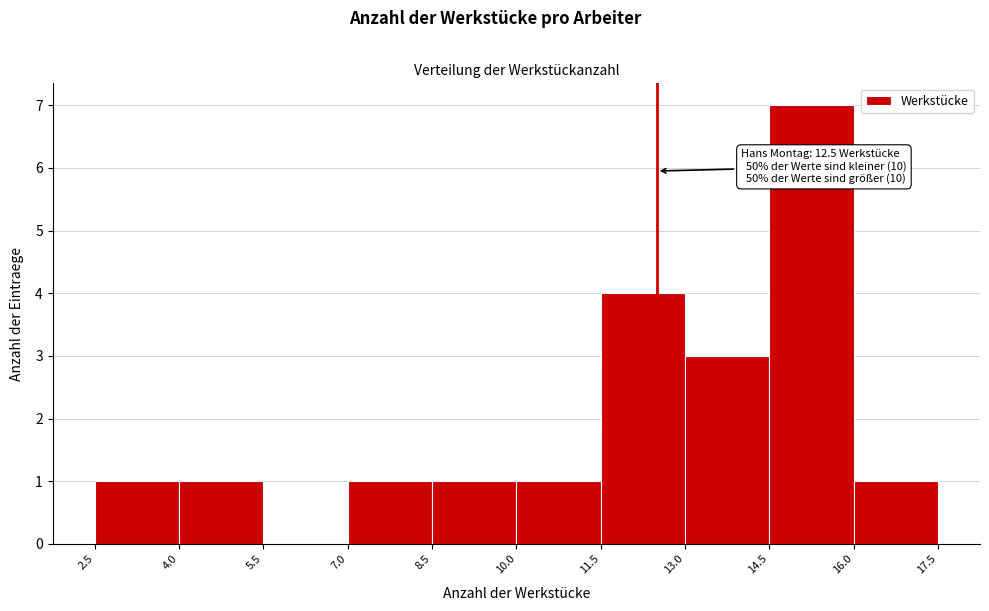

Which range on the x-axis has the tallest bar?

14.5 to 16.0